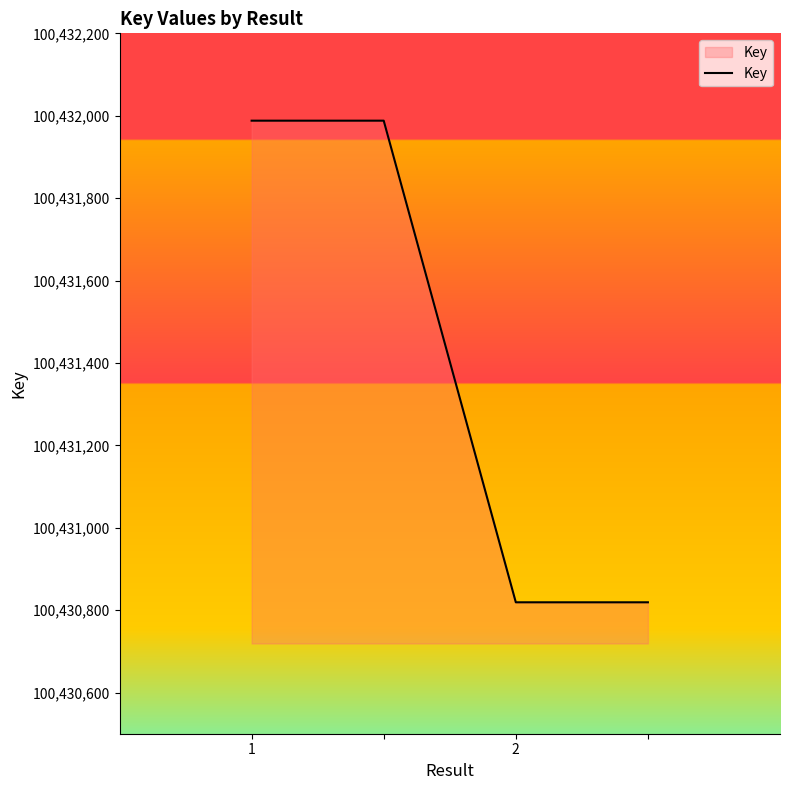

What is the average value?

100431404